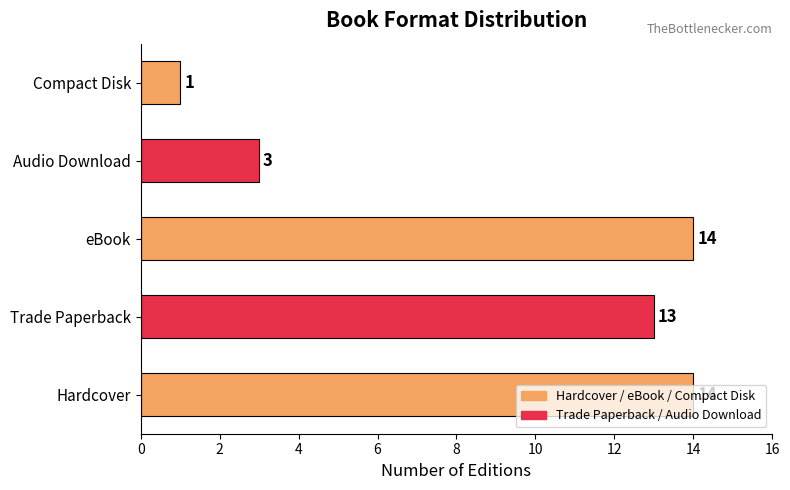

The chart shows a value of 13 at Trade Paperback. True or false?

True